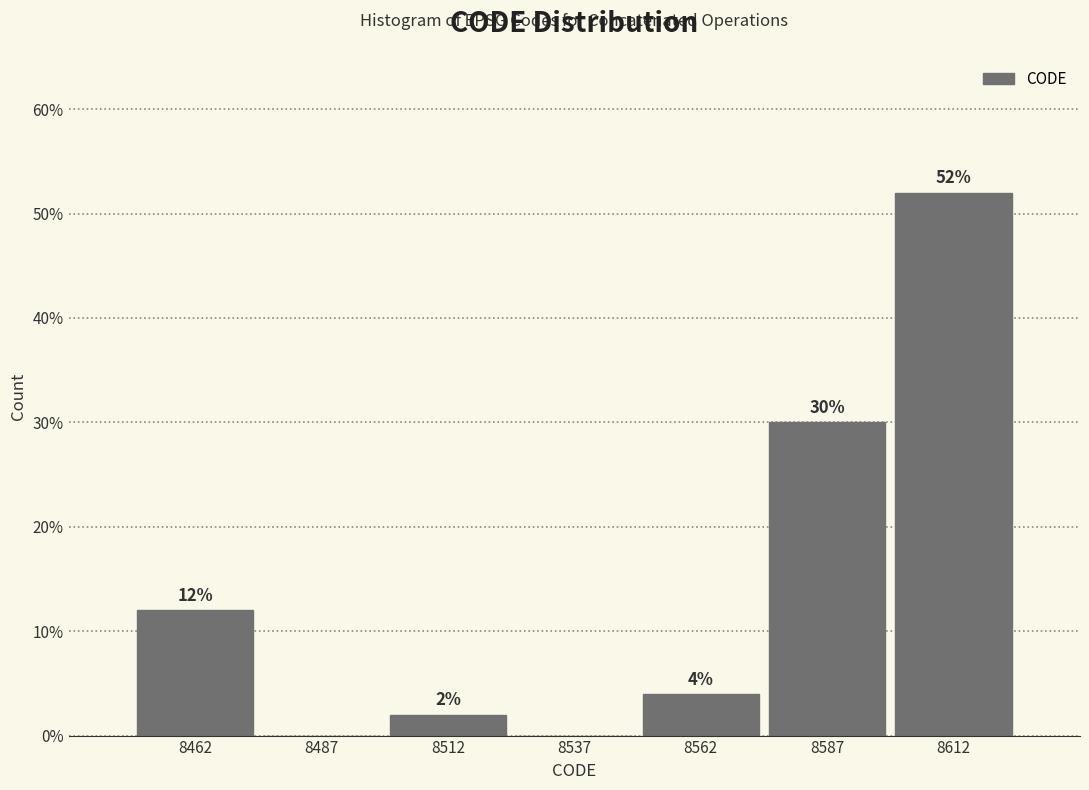

Over which range of the x-axis is the bar tallest?

8600 to 8625